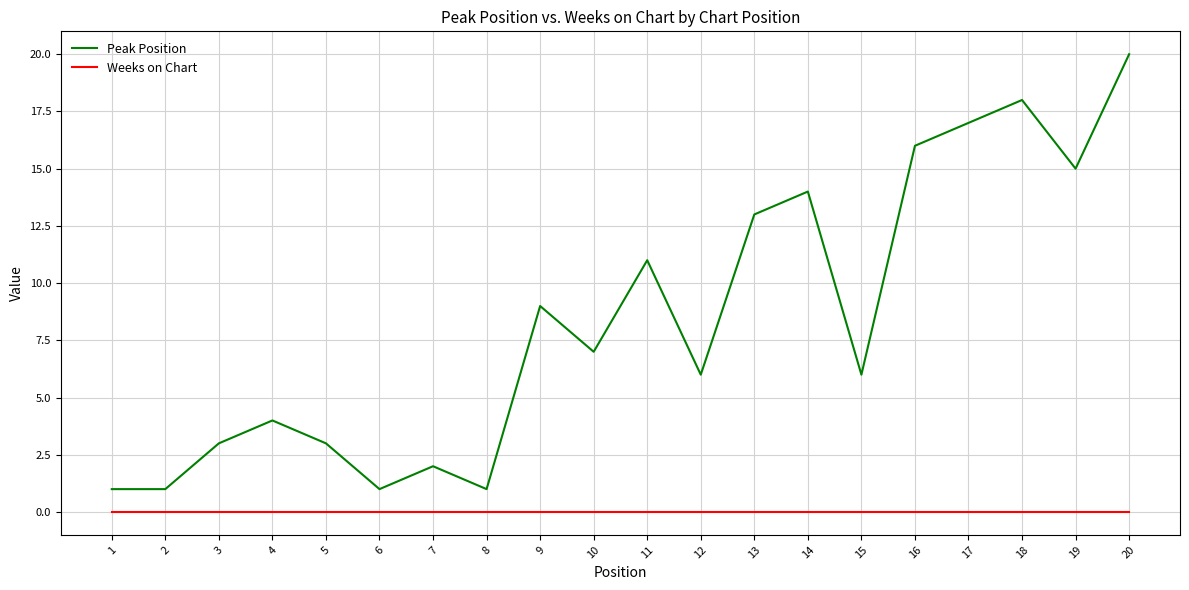

Rank the series by their average value, from lowest to highest.

Weeks on Chart, Peak Position